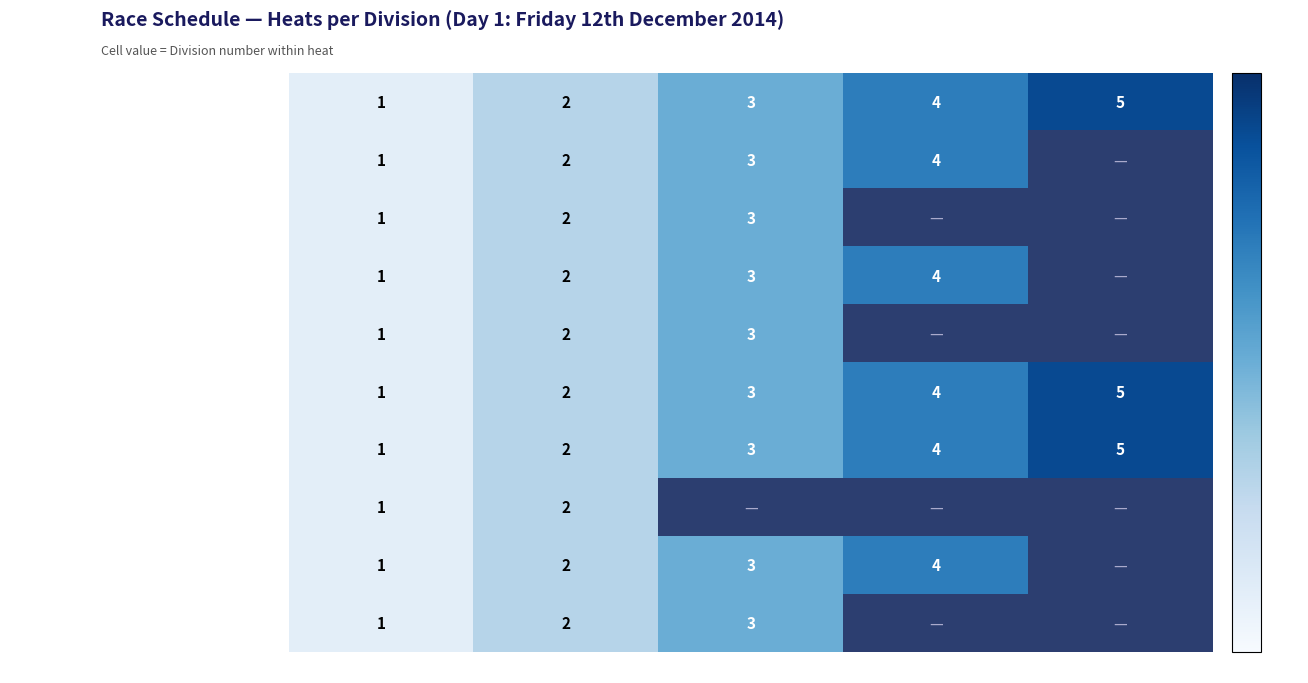

How many distinct data groups are displayed?

10